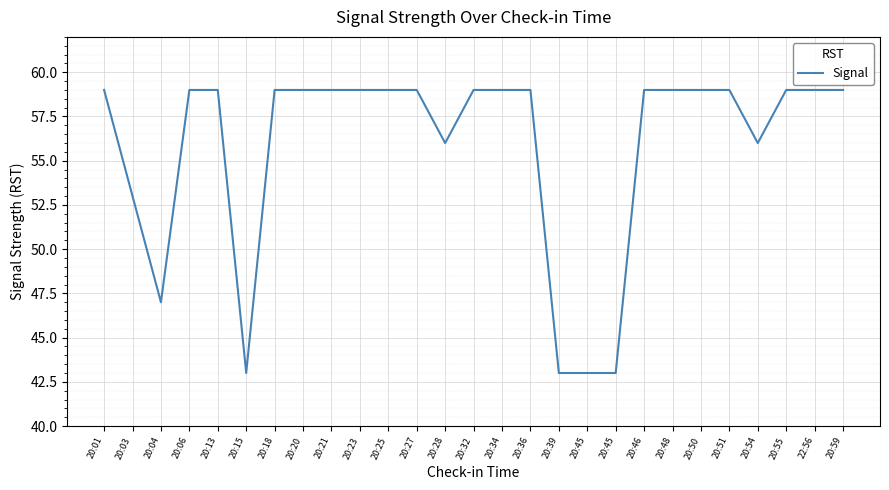

Is this an area chart (filled region under the line)?

No